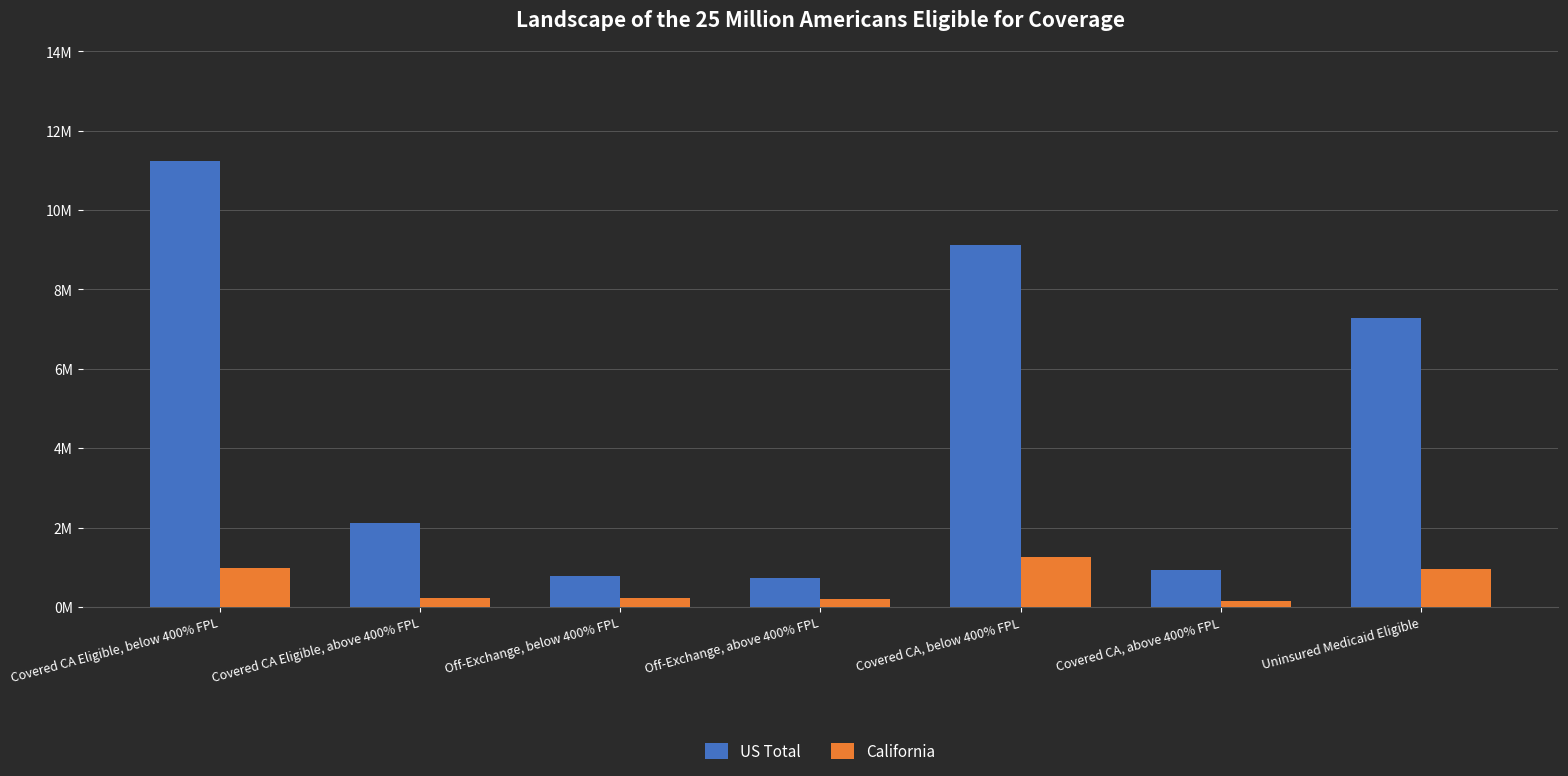

Is the value of US Total at Off-Exchange, above 400% FPL greater than the value of California at Off-Exchange, above 400% FPL?

Yes